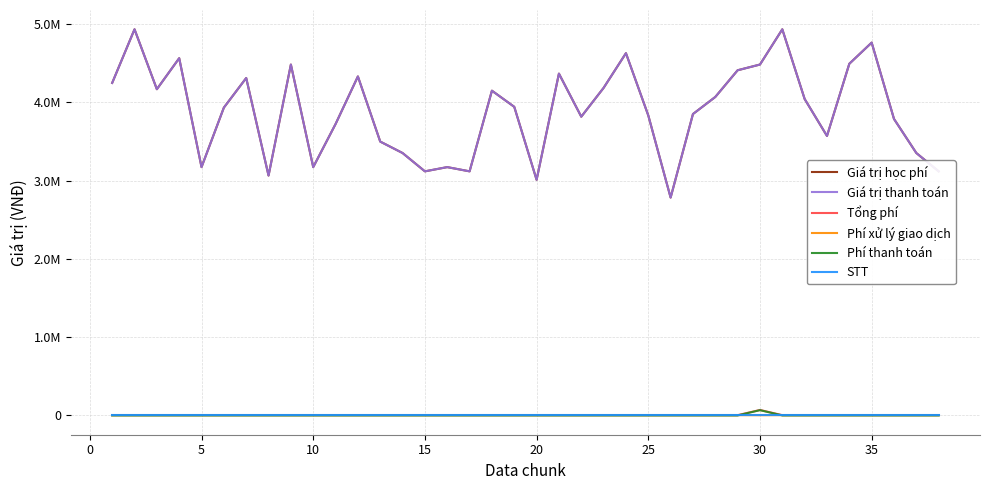

Does the chart have visible grid lines?

Yes